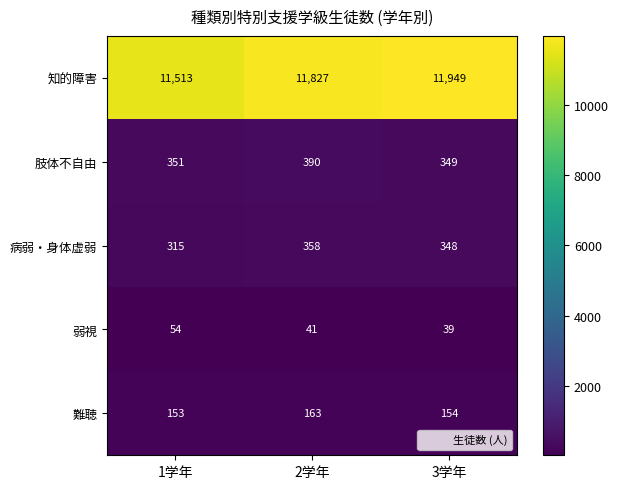

Reading left to right, transcribe all the data shown in this chart.

知的障害: 1学年=11513	2学年=11827	3学年=11949
肢体不自由: 1学年=351	2学年=390	3学年=349
病弱・身体虚弱: 1学年=315	2学年=358	3学年=348
弱視: 1学年=54	2学年=41	3学年=39
難聴: 1学年=153	2学年=163	3学年=154